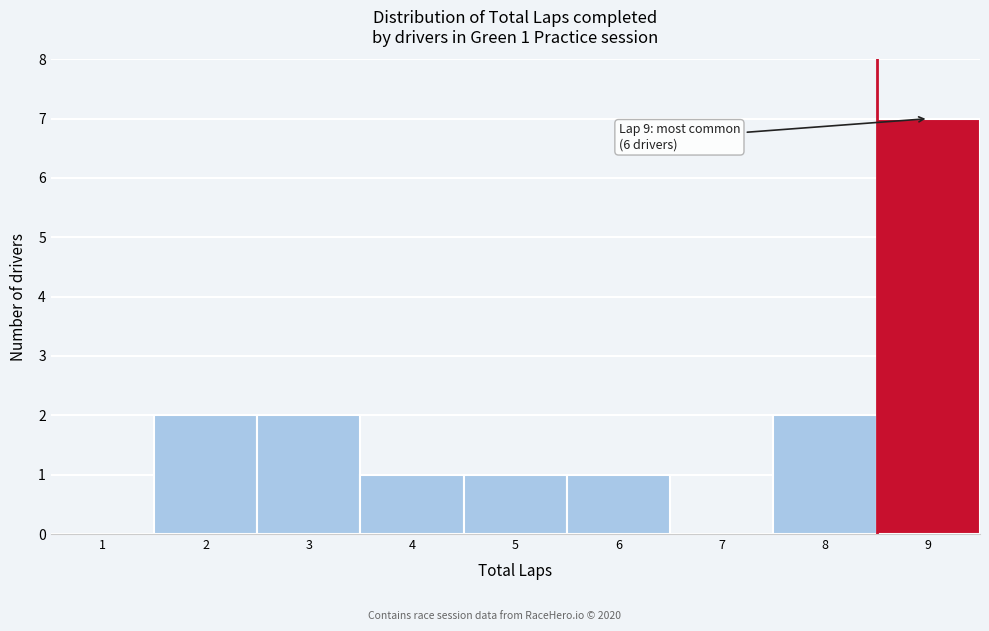

Reading right to left, what are all the values shown in this chart?

9=7	8=2	7=0	6=1	5=1	4=1	3=2	2=2	1=0